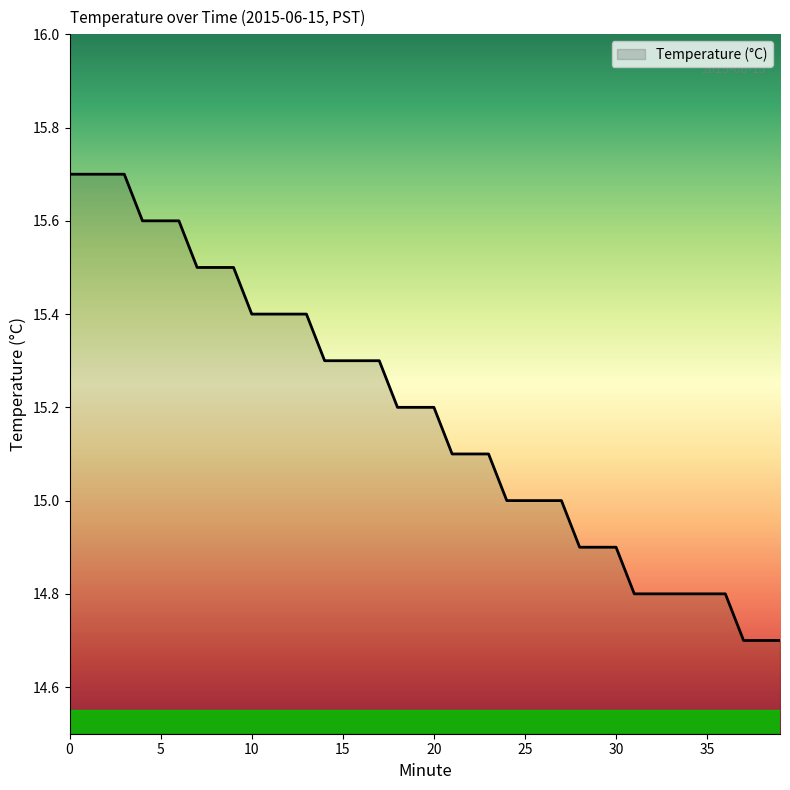

What is the greatest value displayed?

15.7